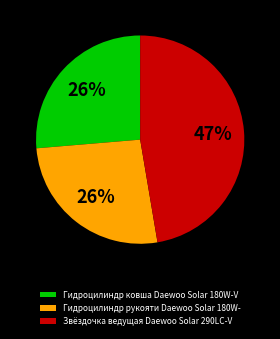

What is the ratio of the value at Гидроцилиндр рукояти Daewoo Solar 180W- to the value at Звёздочка ведущая Daewoo Solar 290LC-V?

0.6